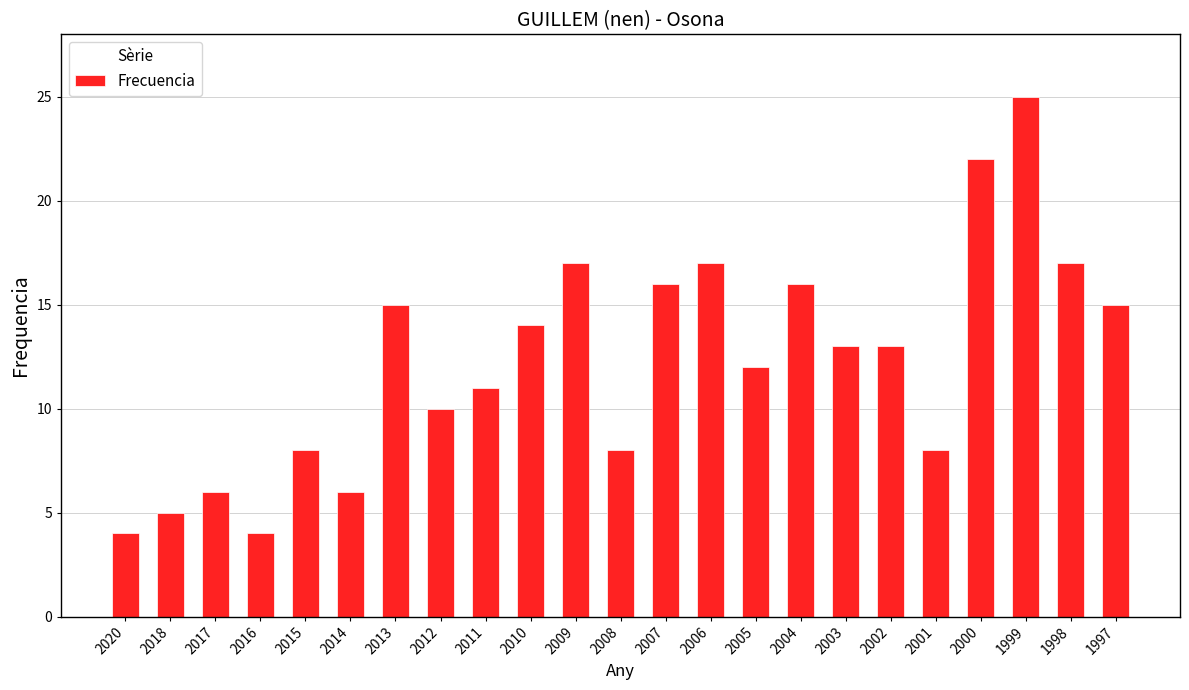

Which has a higher value, 2007 or 2009?

2009